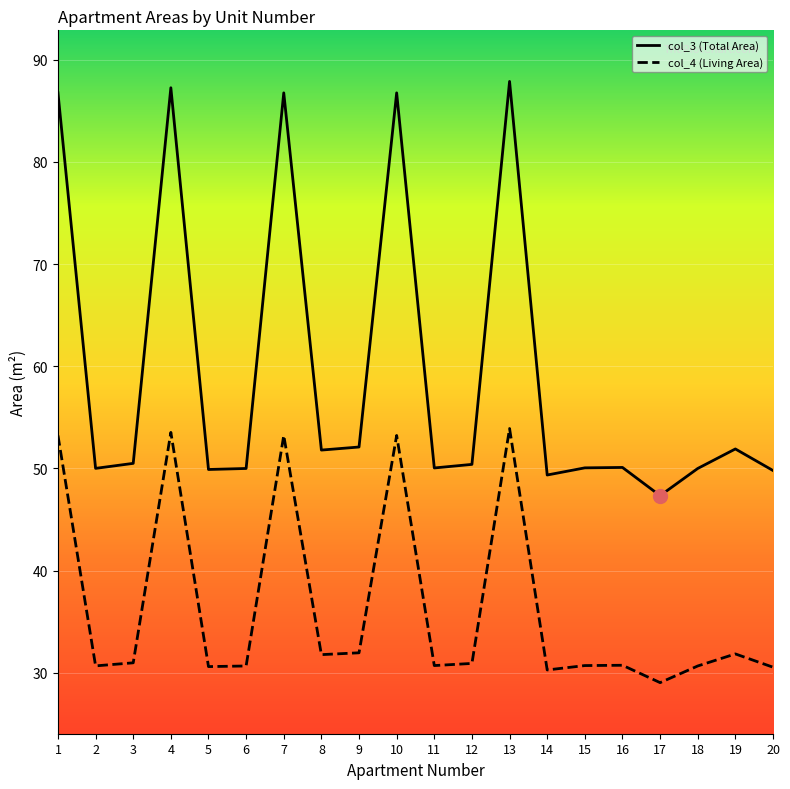

What is the total value across all series at 16?

80.8